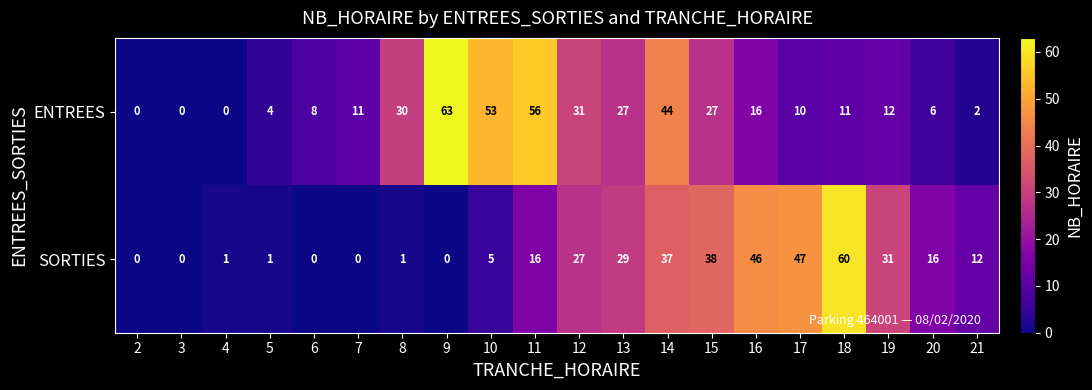

Which series has the largest range (max minus min)?

ENTREES